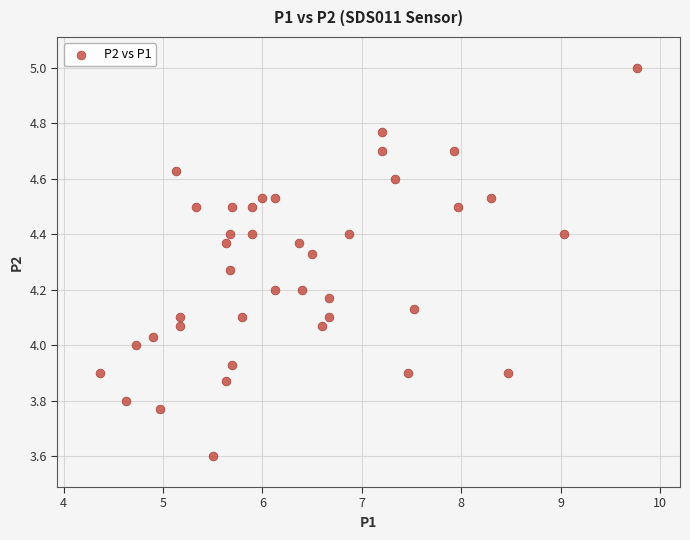

What is the range of X values (max minus min)?

5.4